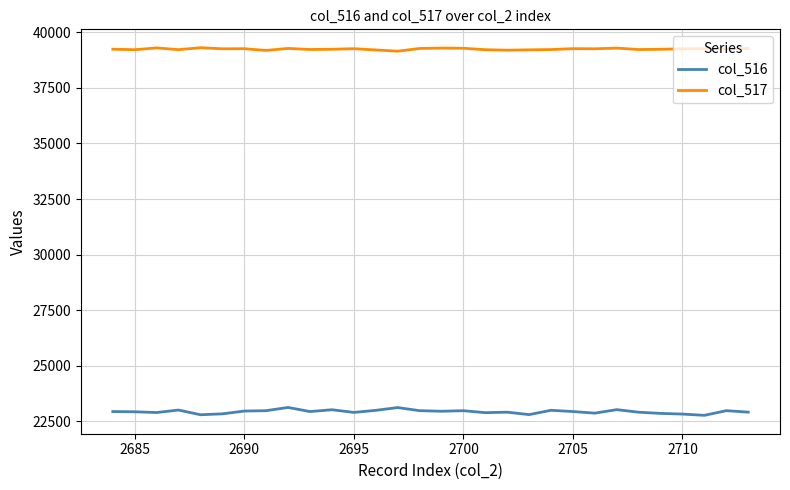

Is this an area chart (filled region under the line)?

No